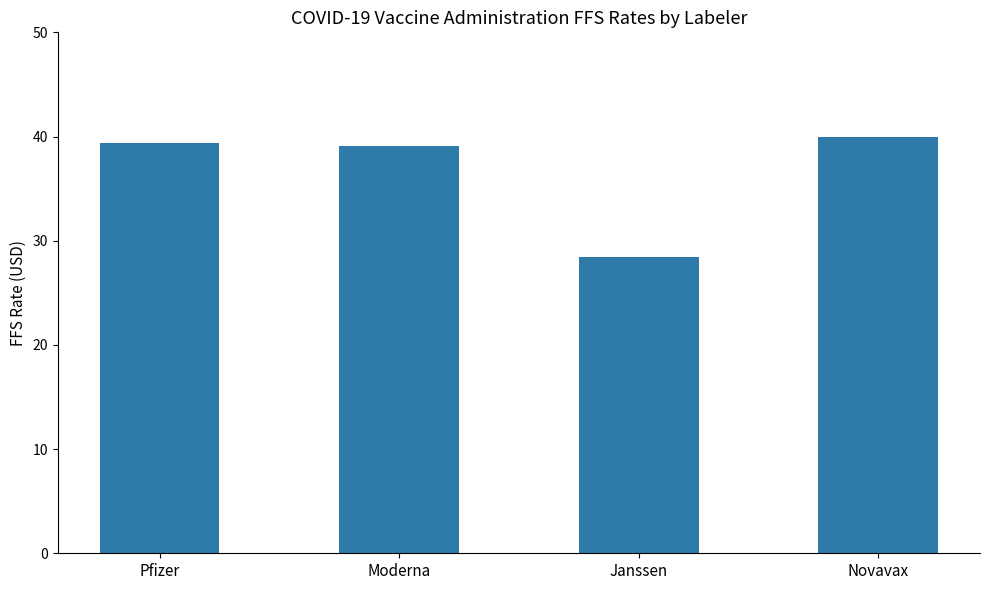

What is the label of the 4th bar from the right?

Pfizer